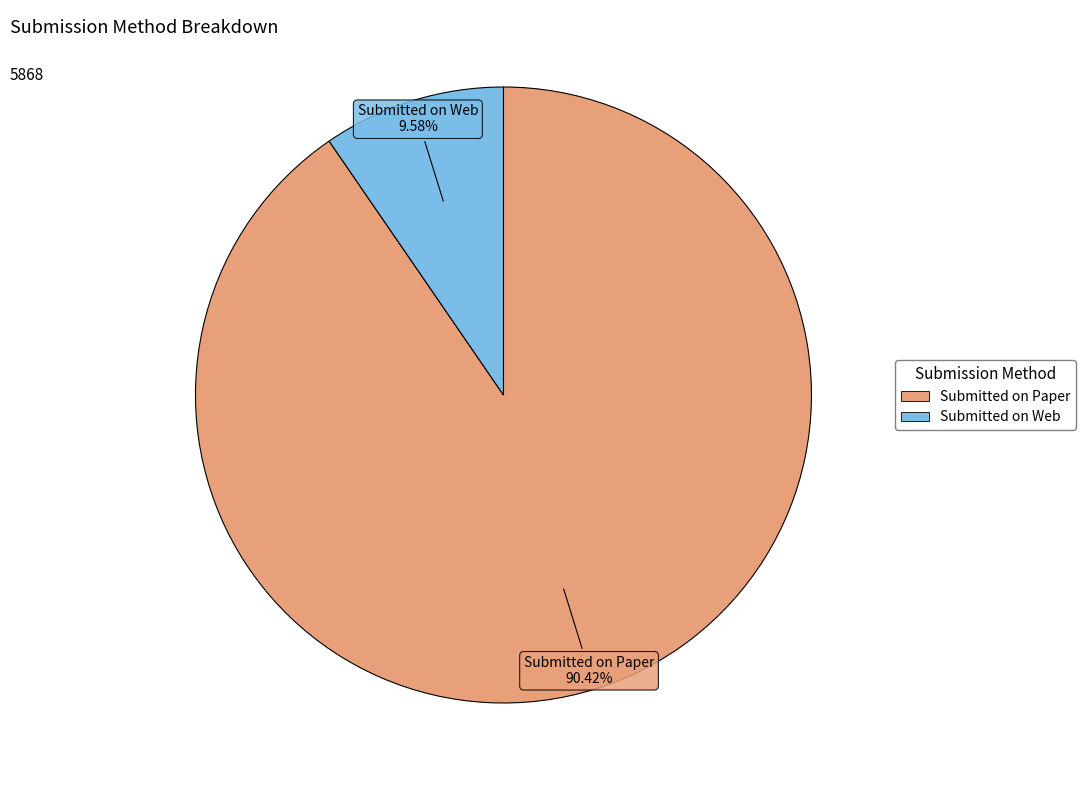

Rank the categories by value from lowest to highest.

Submitted on Web, Submitted on Paper